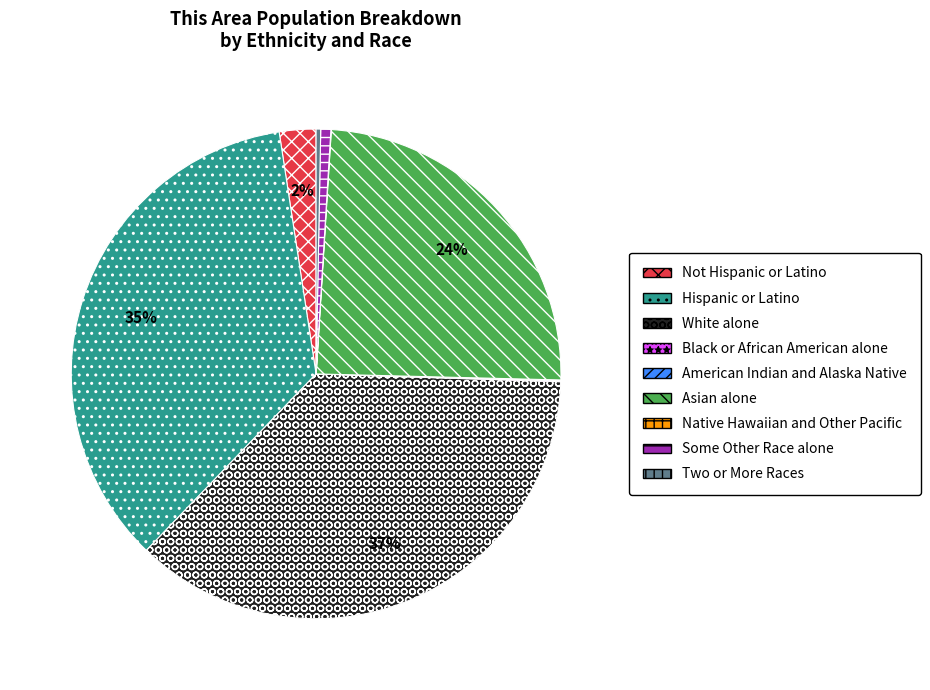

True or false: Some Other Race alone accounts for 11% of the total.

False